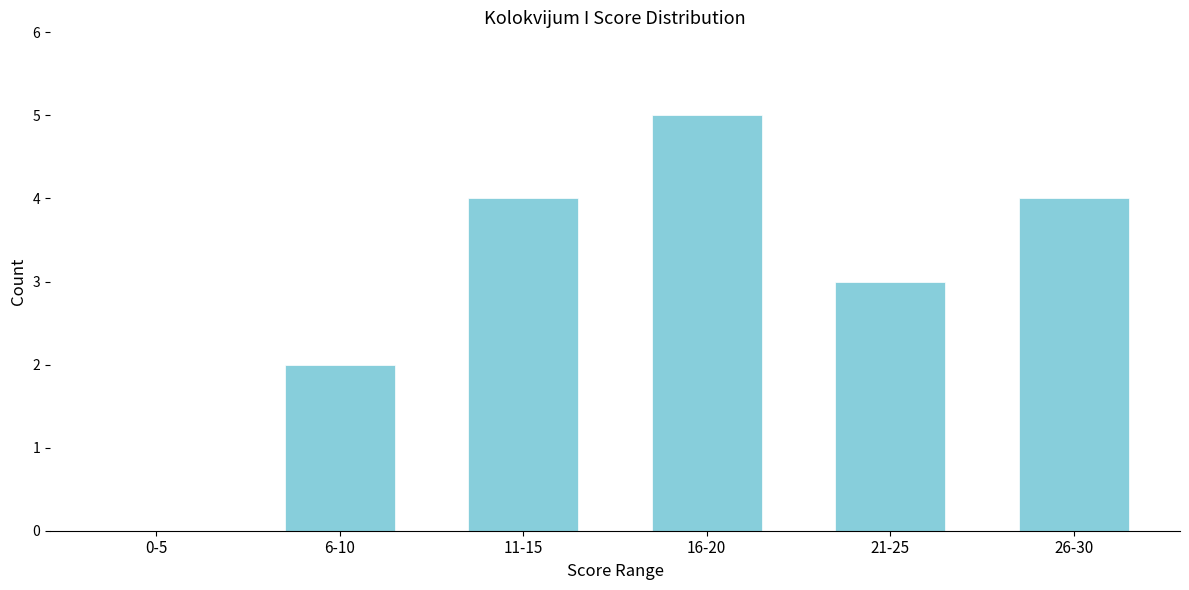

Reading left to right, extract all data points from this chart.

0-5=0	6-10=2	11-15=4	16-20=5	21-25=3	26-30=4